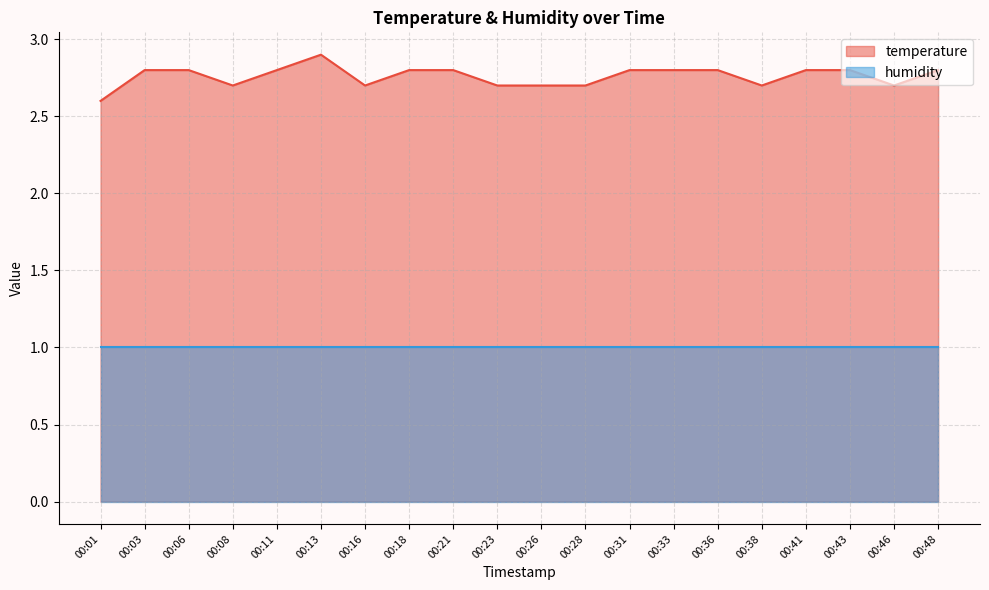

Reading left to right, list all the values displayed in this chart.

00:01=2.6	00:03=2.8	00:06=2.8	00:08=2.7	00:11=2.8	00:13=2.9	00:16=2.7	00:18=2.8	00:21=2.8	00:23=2.7	00:26=2.7	00:28=2.7	00:31=2.8	00:33=2.8	00:36=2.8	00:38=2.7	00:41=2.8	00:43=2.8	00:46=2.7	00:48=2.8